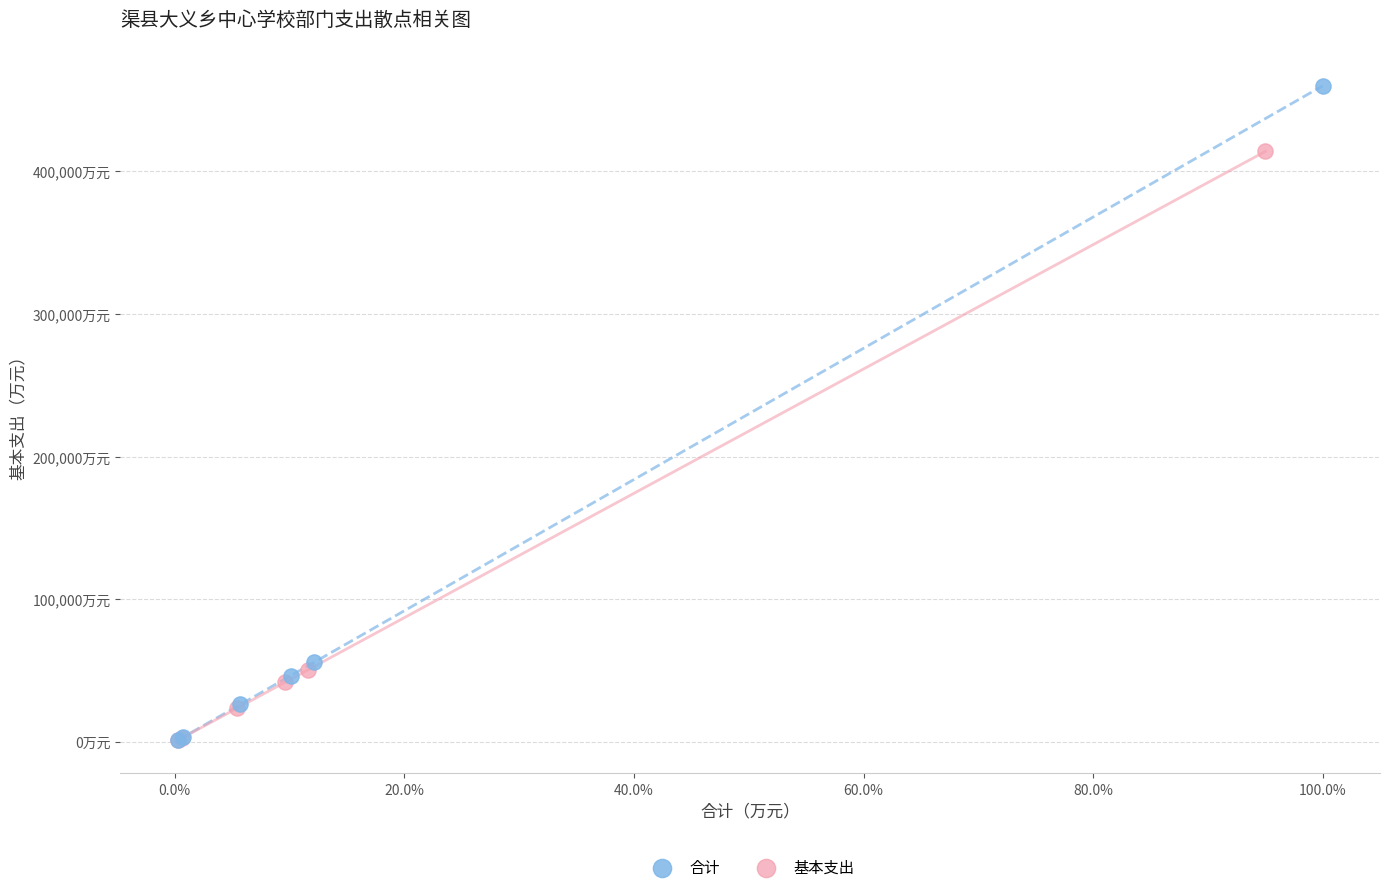

What are all the series names shown in the legend?

合计, 基本支出